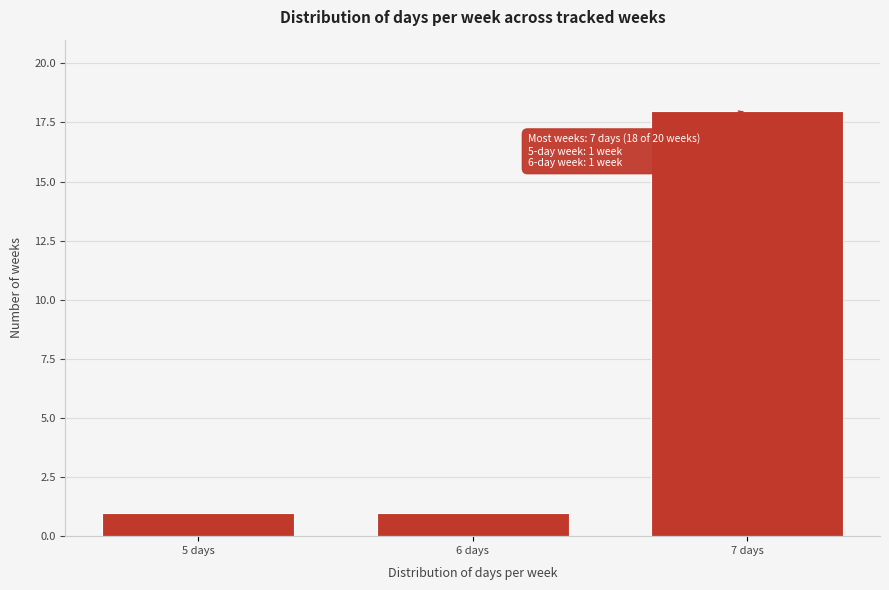

Reading right to left, list all the values displayed in this chart.

18	1	1